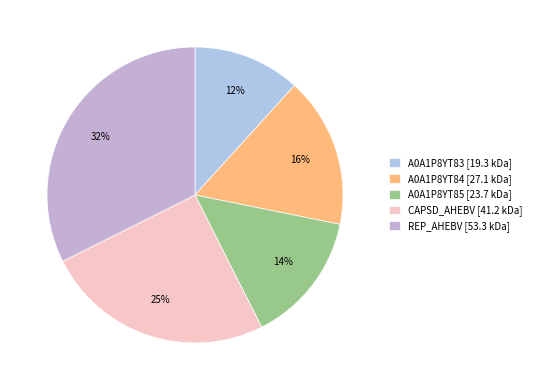

Count the number of slices in the pie.

5